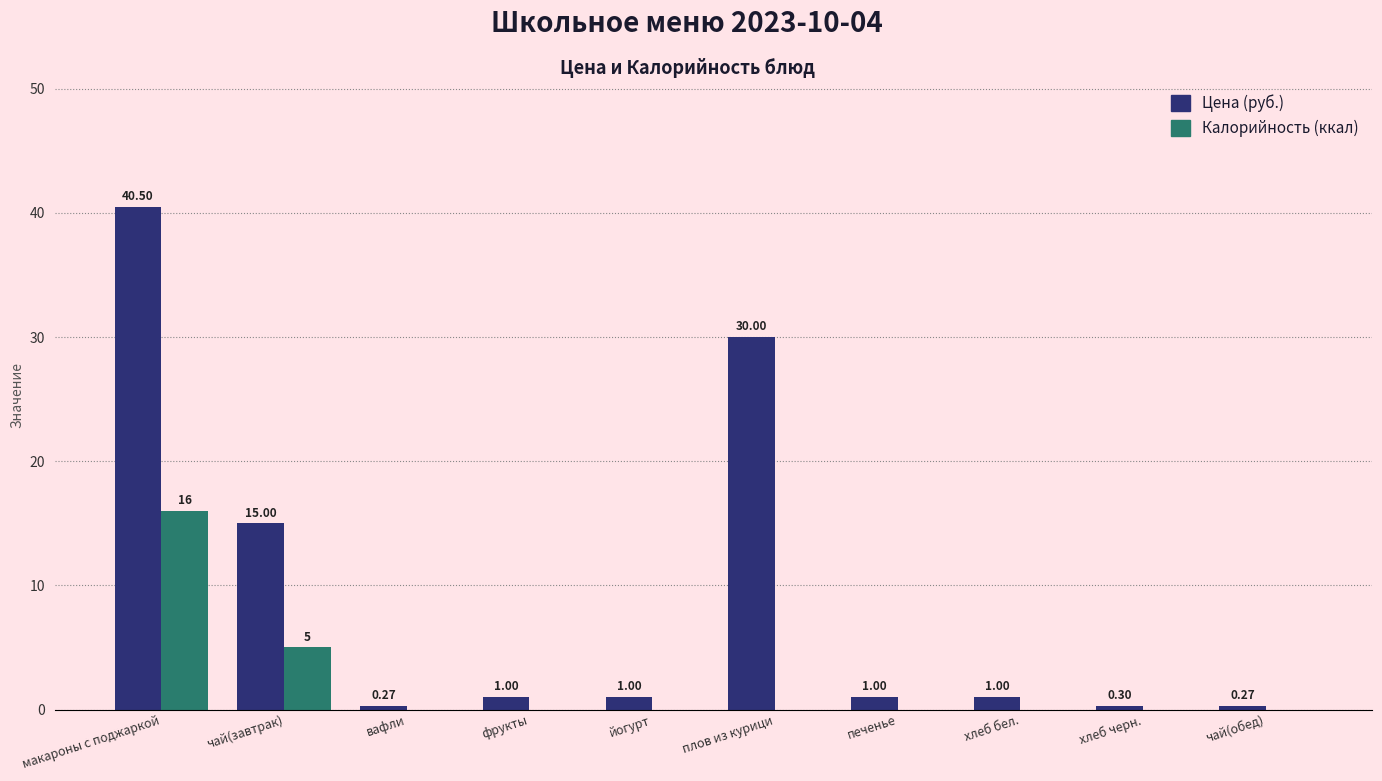

What is the total value across all series at йогурт?

1.0